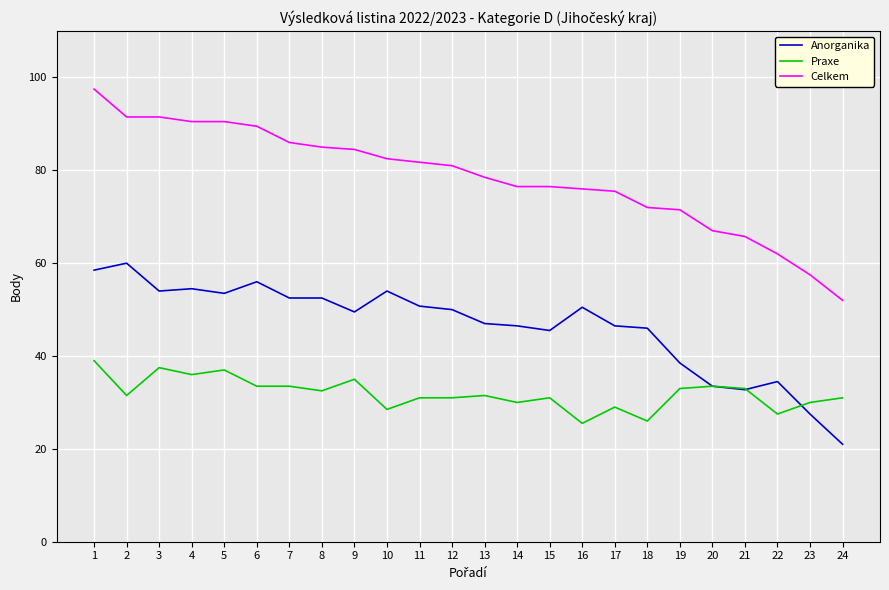

At which label does Celkem first exceed 81?

1